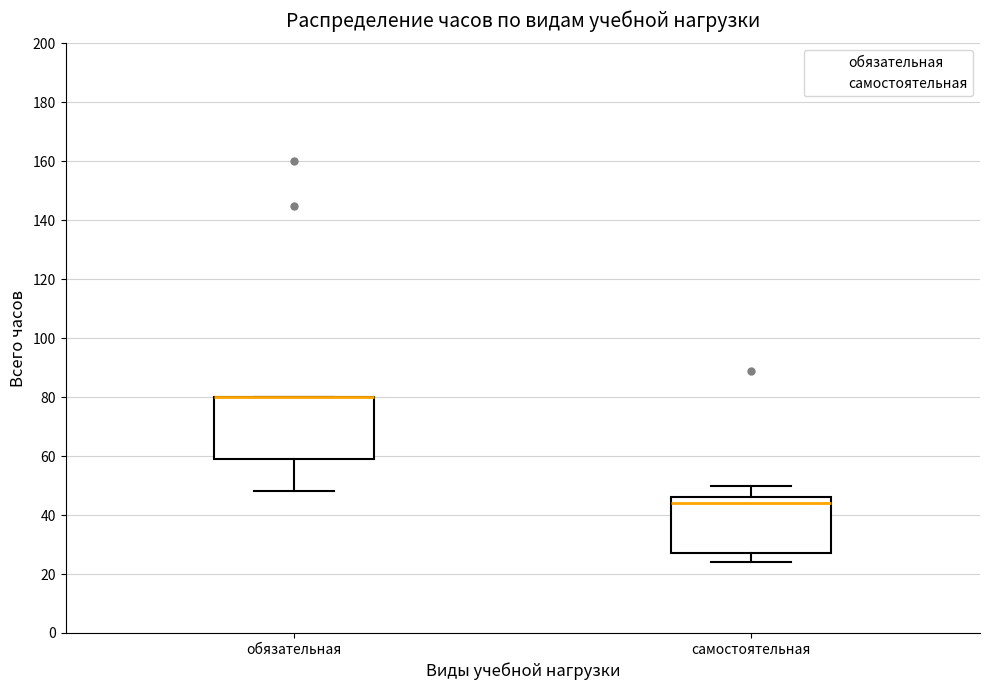

Reading left to right, read every box against the y-axis: the position of its median line, the range the box covers, and the ends of its whiskers. The values are not printed on the chart, so give them approximately, as read against the axis.

обязательная: median 80 (drawn on the box's upper edge), box 60 to 80, whiskers 48 to 80
самостоятельная: median 44, box 28 to 46, whiskers 24 to 50